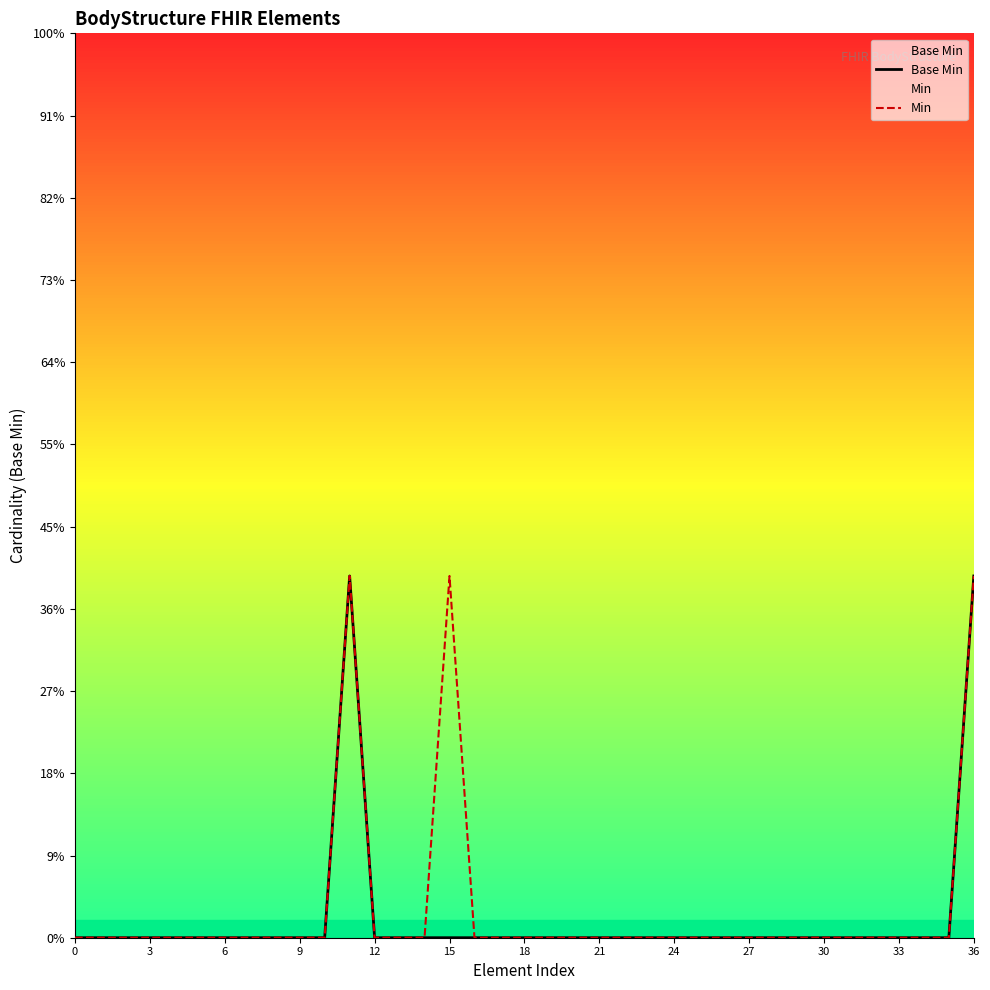

What is the difference between the second highest and second lowest values in the Min series?

1